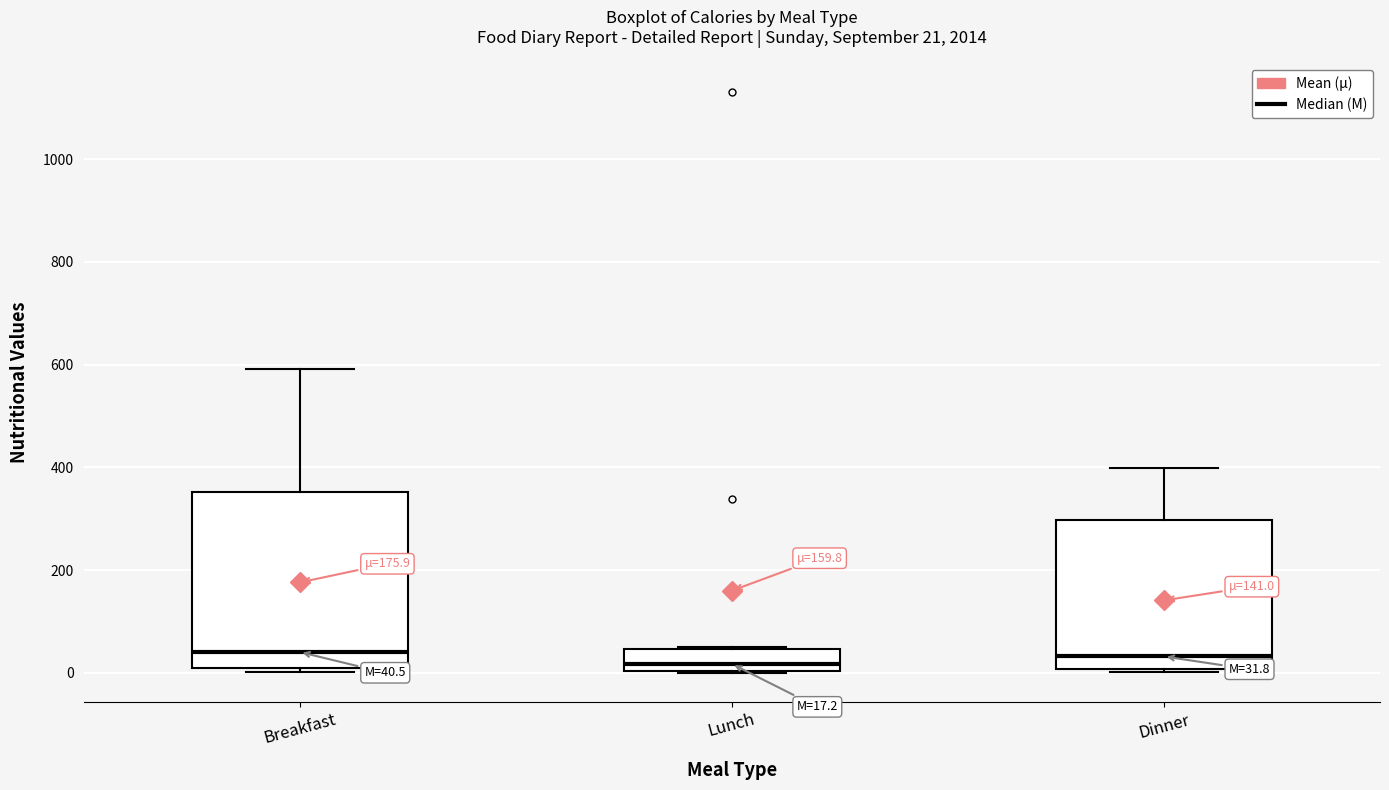

Comparing the boxes themselves (not the whiskers), which one is the tallest?

Breakfast